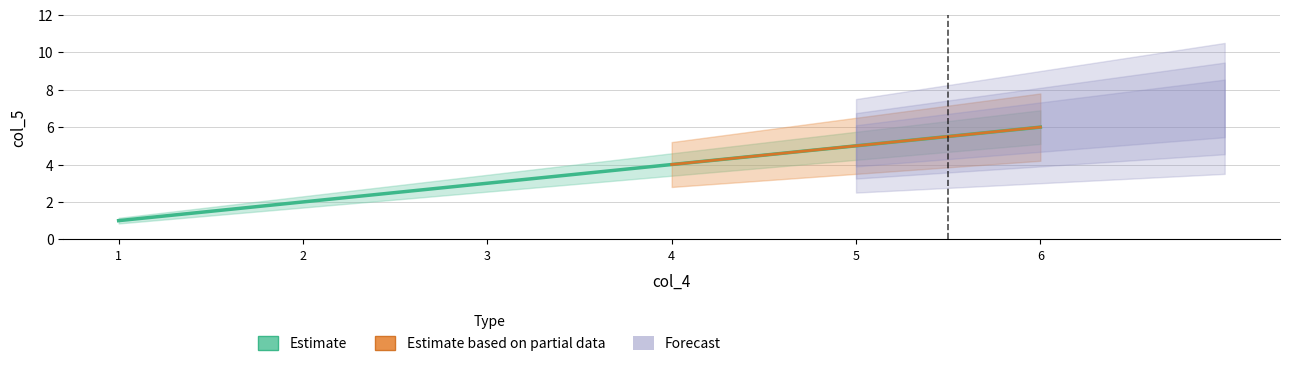

Which label corresponds to the largest value in the chart?

6